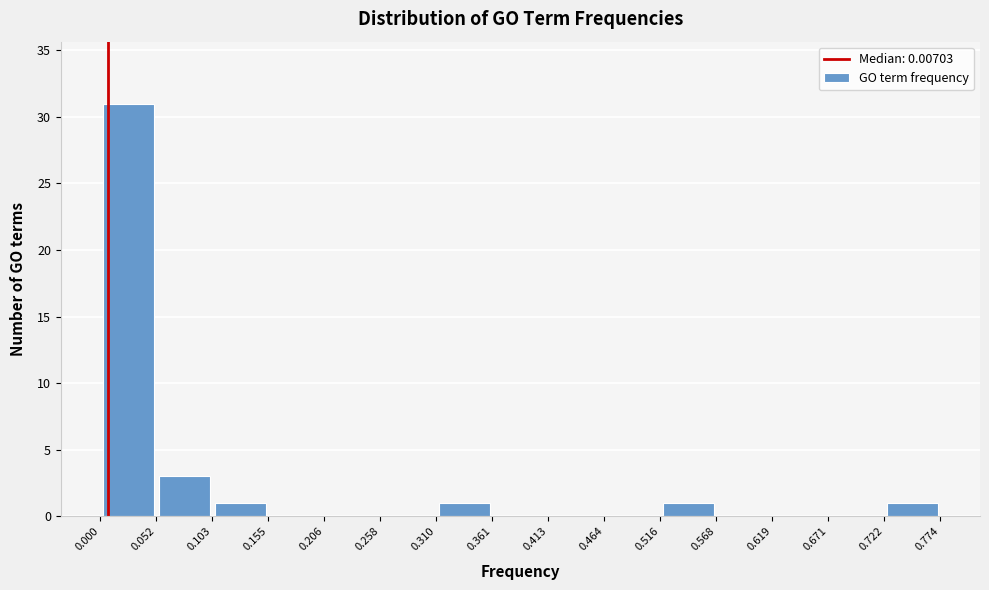

What is the height of the bar covering 0.310 to 0.361 on the x-axis? The values are not printed on the chart, so give them approximately, as read against the axis.

1